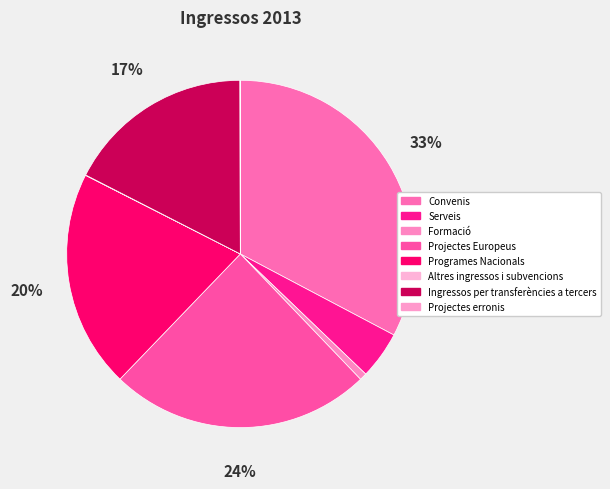

To the nearest percent, what percentage of the pie is Formació?

1%